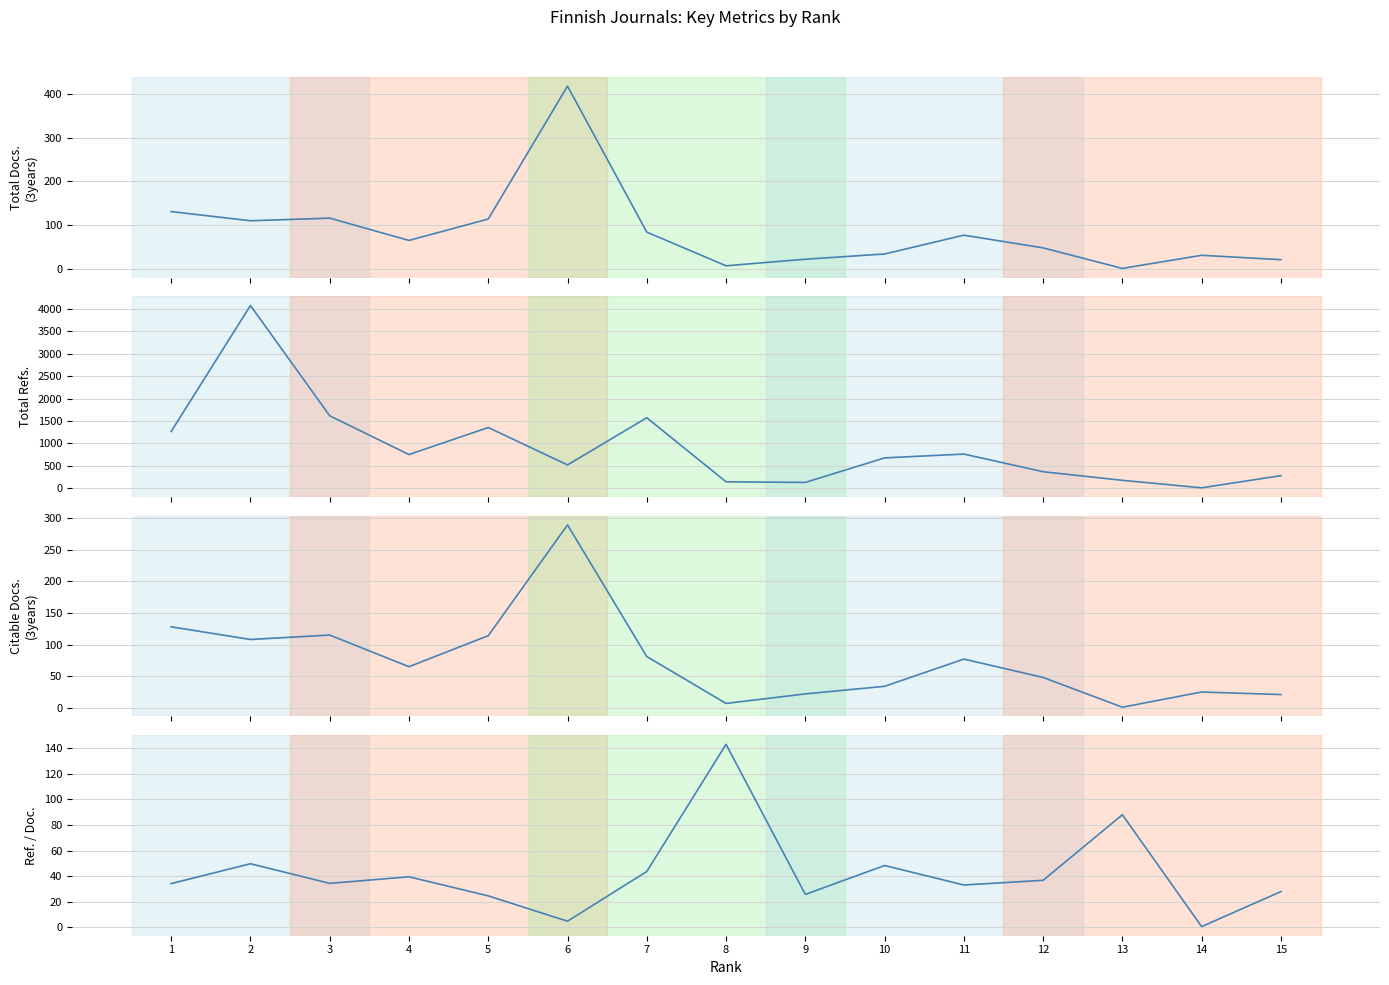

What is the difference between the maximum and minimum values in the Citable Docs. (3years) series?

288.0